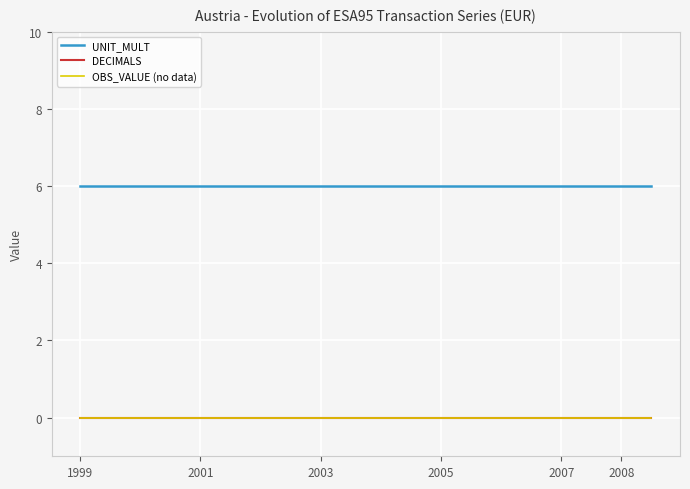

True or false: OBS_VALUE (no data) and DECIMALS intersect in this chart.

False